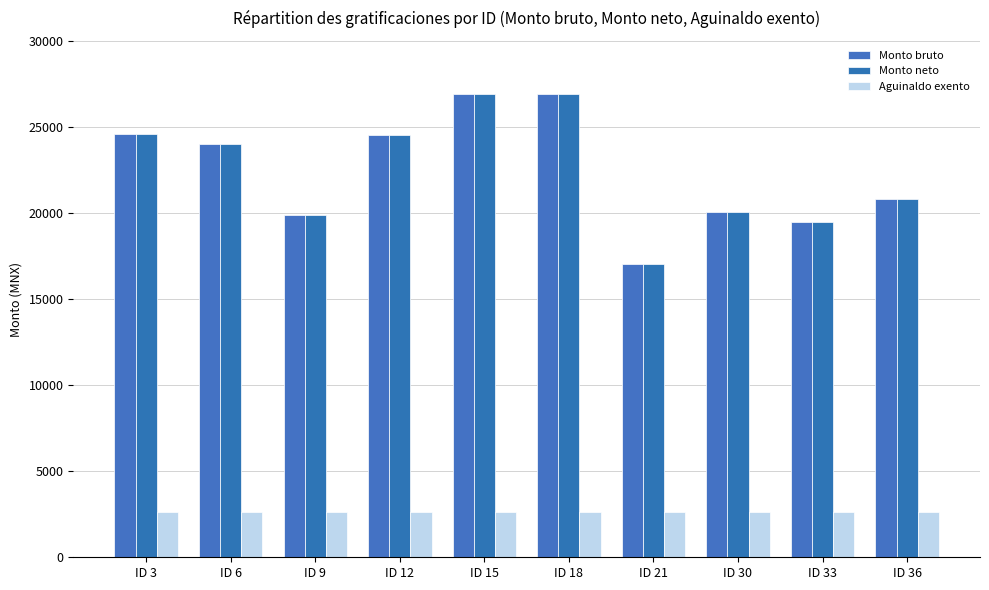

Reading left to right, transcribe all the data shown in this chart.

Monto bruto: ID 3=24574.1	ID 6=24007.3	ID 9=19882.9	ID 12=24526.2	ID 15=26926.2	ID 18=26926.2	ID 21=17013.8	ID 30=20062.8	ID 33=19454.9	ID 36=20802.8
Monto neto: ID 3=24574.1	ID 6=24007.3	ID 9=19882.9	ID 12=24526.2	ID 15=26926.2	ID 18=26926.2	ID 21=17013.8	ID 30=20062.8	ID 33=19454.9	ID 36=20802.8
Aguinaldo exento: ID 3=2606.4	ID 6=2606.4	ID 9=2606.4	ID 12=2606.4	ID 15=2606.4	ID 18=2606.4	ID 21=2606.4	ID 30=2606.4	ID 33=2606.4	ID 36=2606.4